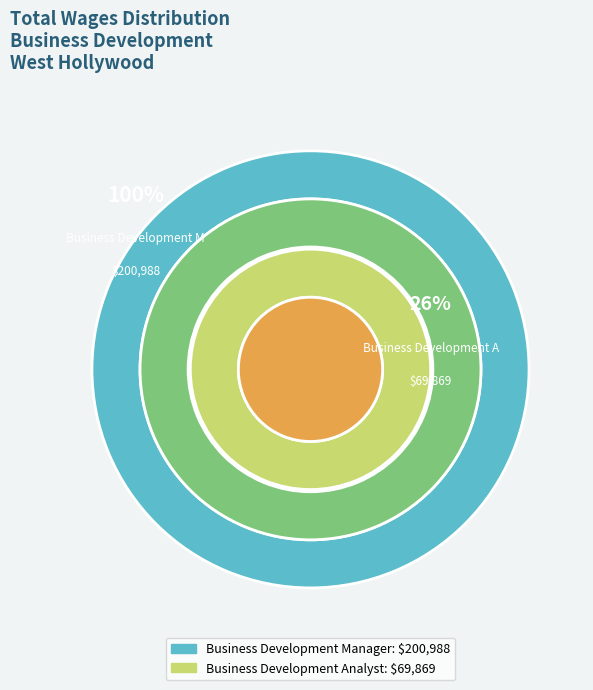

The Business Development Manager slice represents 74% of the pie. True or false?

True